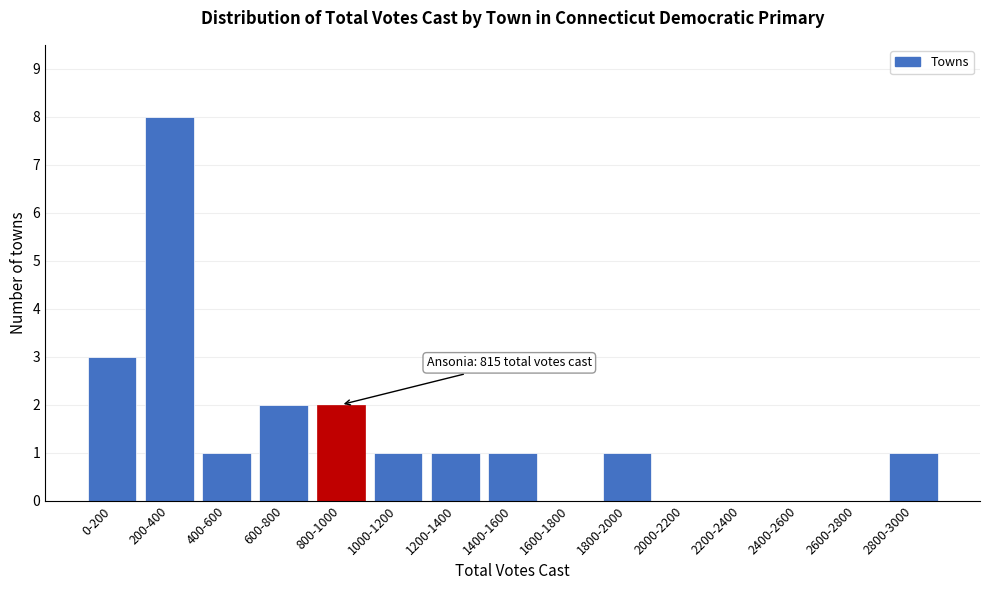

Reading right to left, what are all the values shown in this chart?

2800-3000=1	2600-2800=0	2400-2600=0	2200-2400=0	2000-2200=0	1800-2000=1	1600-1800=0	1400-1600=1	1200-1400=1	1000-1200=1	800-1000=2	600-800=2	400-600=1	200-400=8	0-200=3